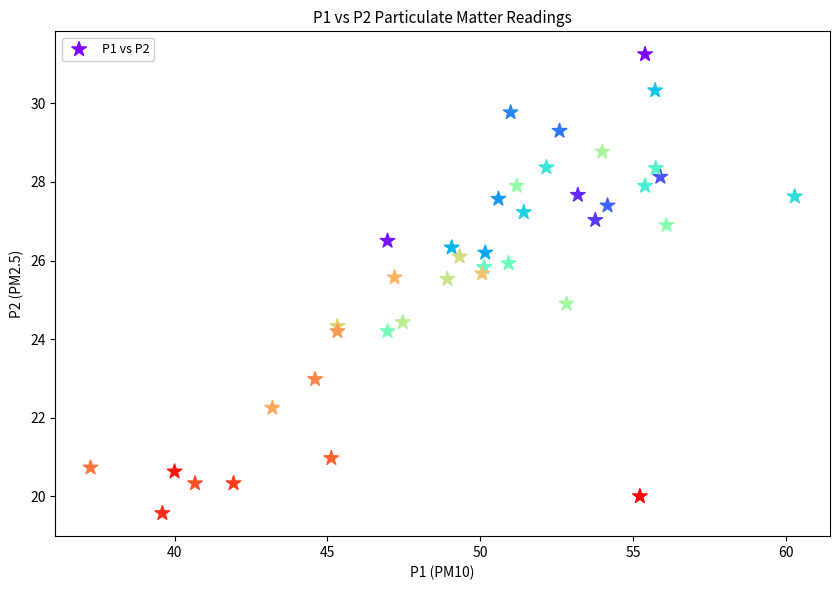

What is the range of Y values (max minus min)?

11.7